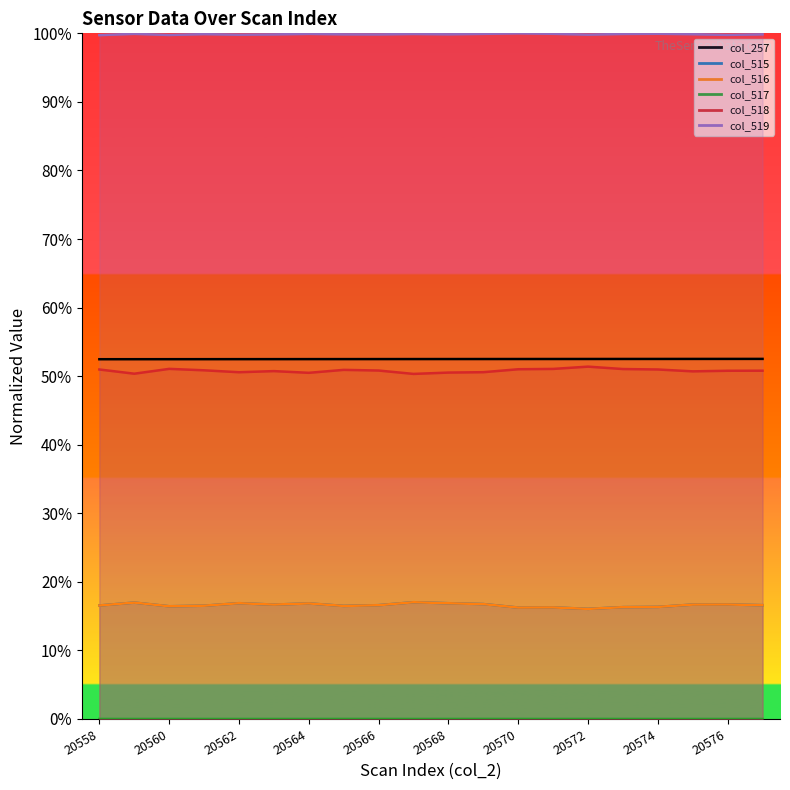

True or false: col_519 and col_515 cross at least once.

False